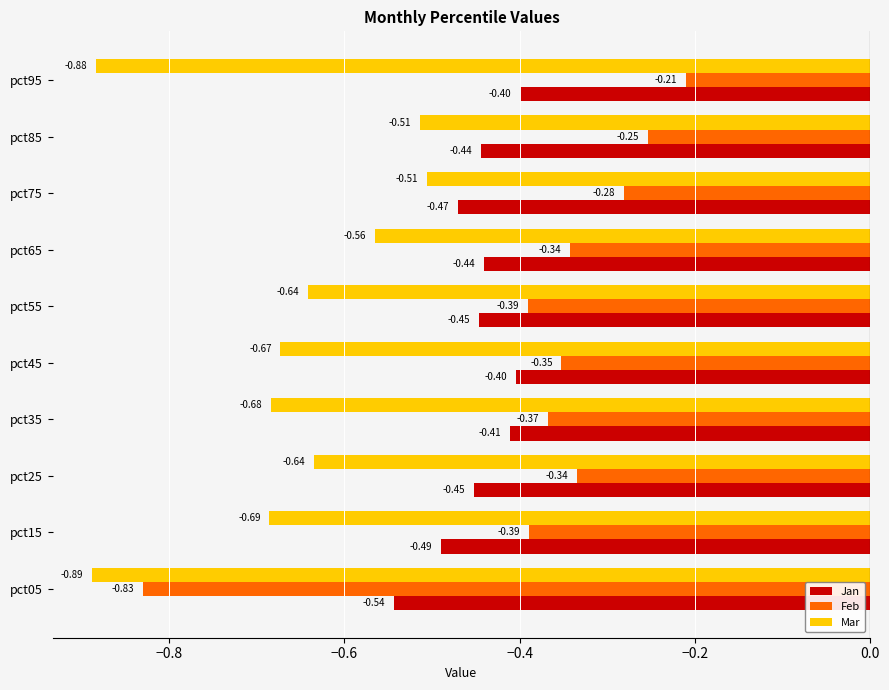

Which series changed the most between pct05 and pct15?

Feb